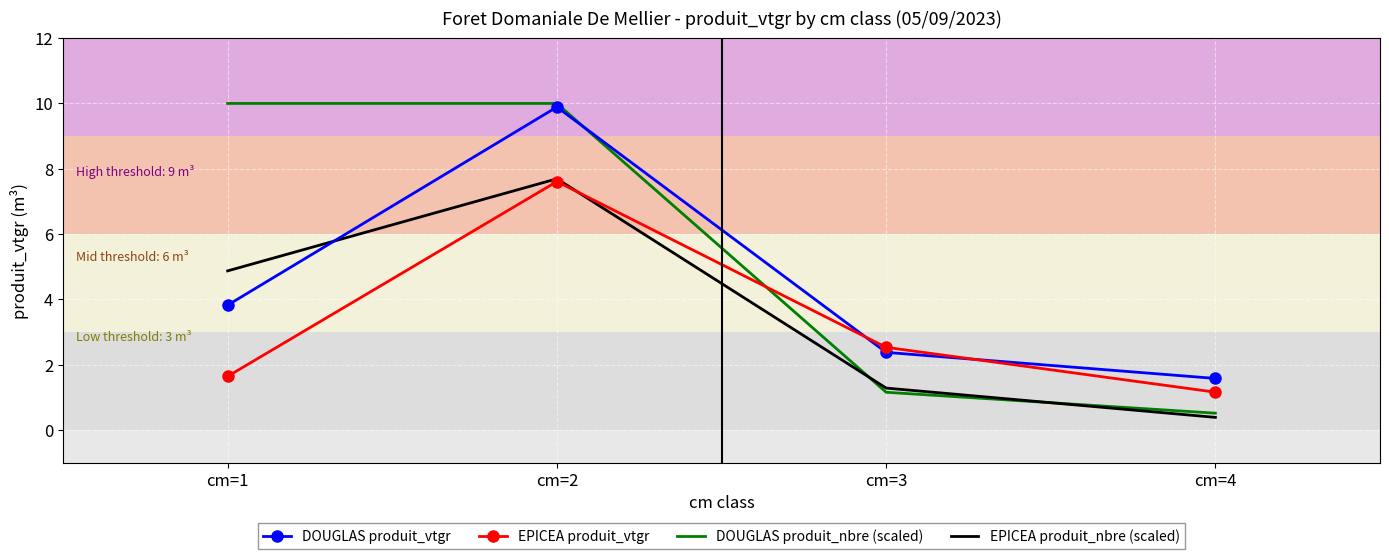

The DOUGLAS produit_nbre (scaled) series shows 1.2 at cm=3. True or false?

True